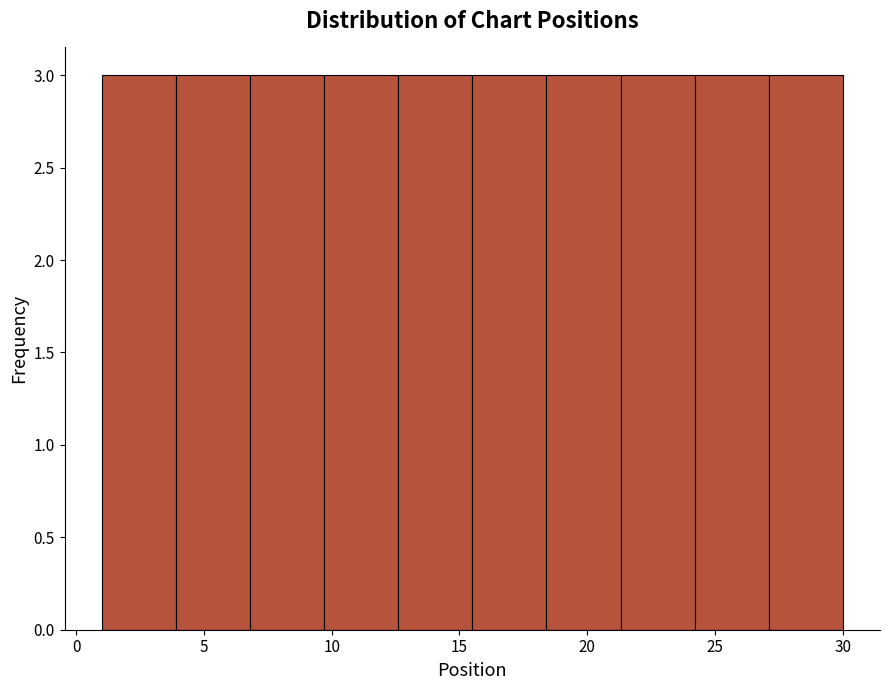

Reading left to right, transcribe this chart: for each bar, give the range it covers on the x-axis and its height. Neither the bar edges nor the heights are printed on the chart, so give them approximately, as read against the axes.

1.0 to 3.9: 3
3.9 to 6.8: 3
6.8 to 9.7: 3
9.7 to 12.6: 3
12.6 to 15.5: 3
15.5 to 18.4: 3
18.4 to 21.3: 3
21.3 to 24.2: 3
24.2 to 27.1: 3
27.1 to 30.0: 3